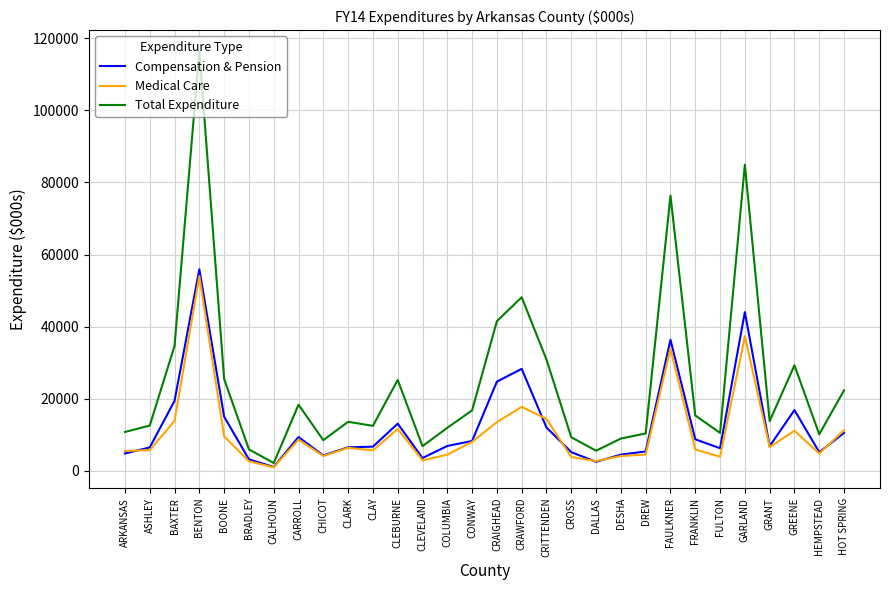

Is this an area chart (filled region under the line)?

No